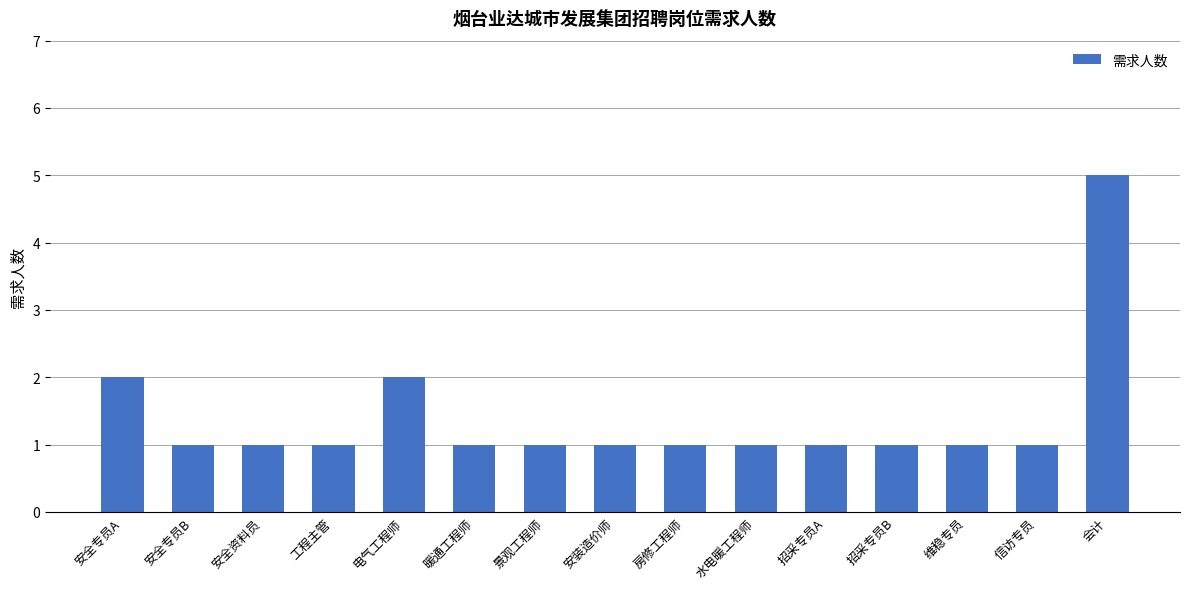

At which category does the chart reach its peak across all series?

会计